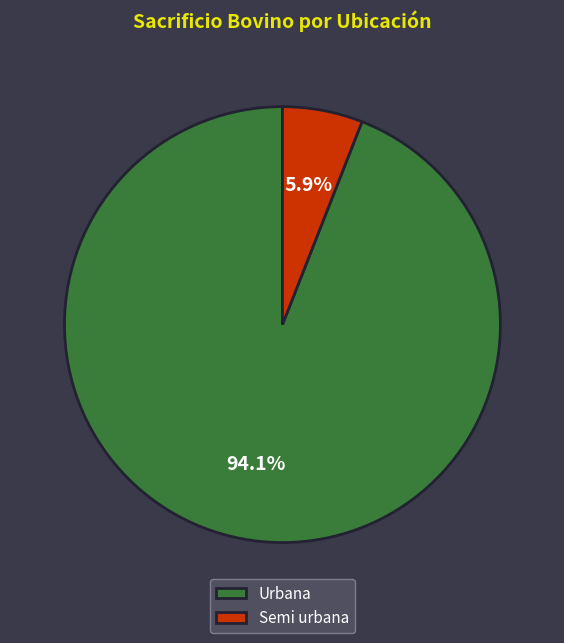

The Urbana slice represents 10% of the pie. True or false?

False